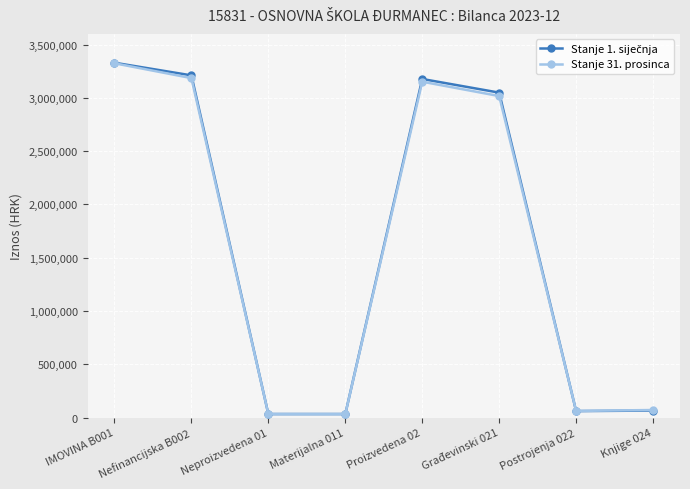

True or false: Stanje 31. prosinca has more than 2 interior local peaks.

False